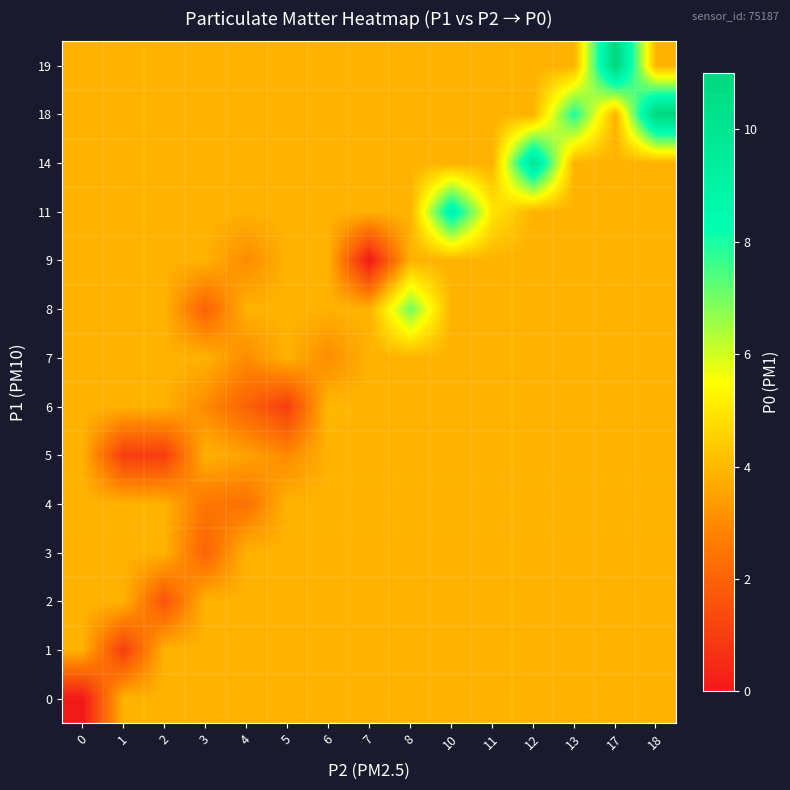

Between 4 and 0, which is larger?

4